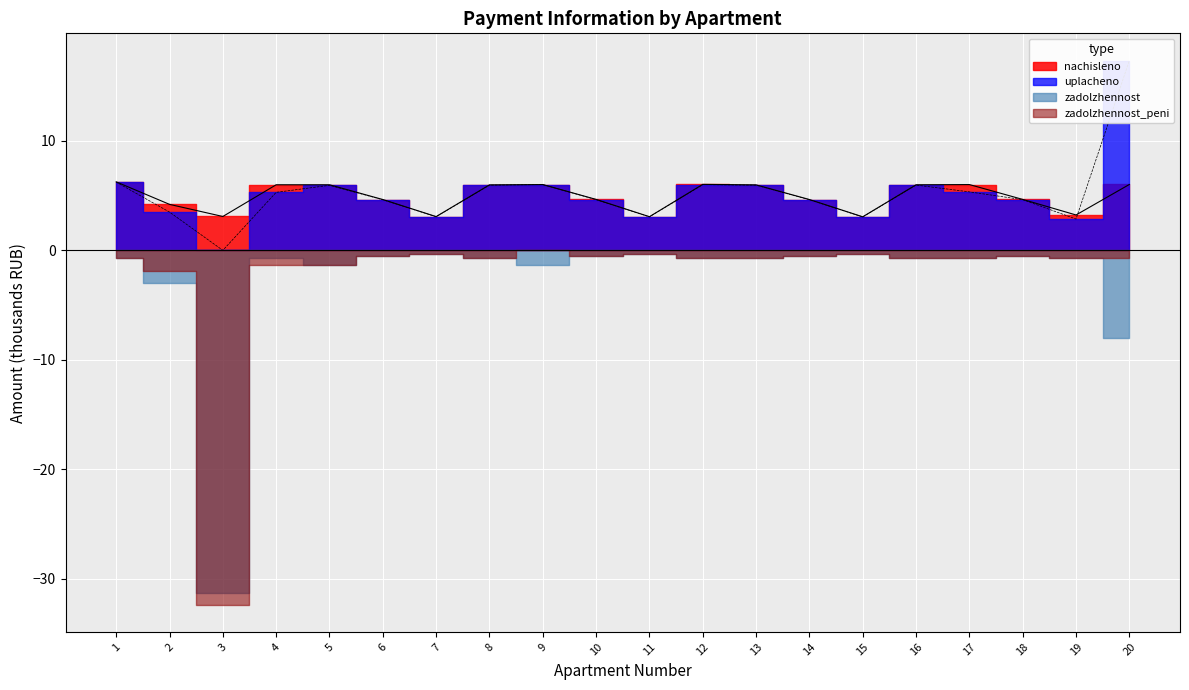

Between 14 and 18, which series saw the biggest shift?

nachisleno